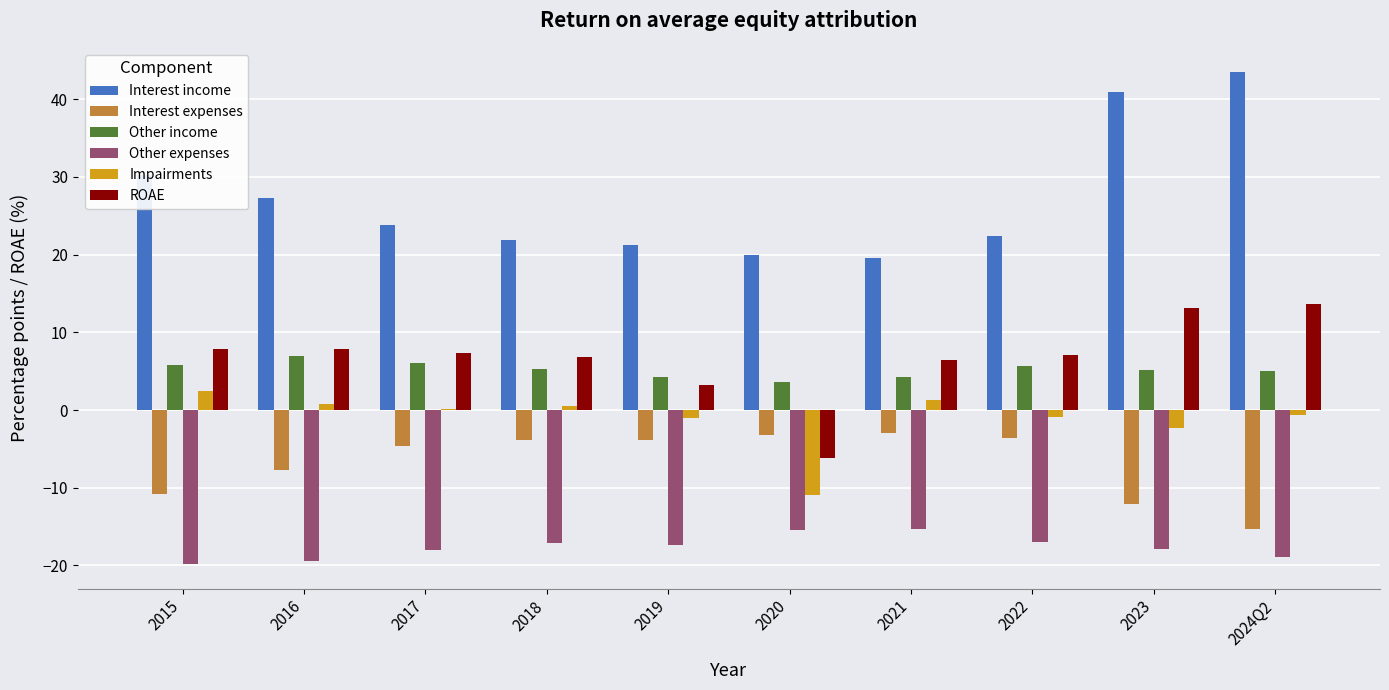

Is the value of ROAE at 2015 greater than the value of Interest income at 2021?

No